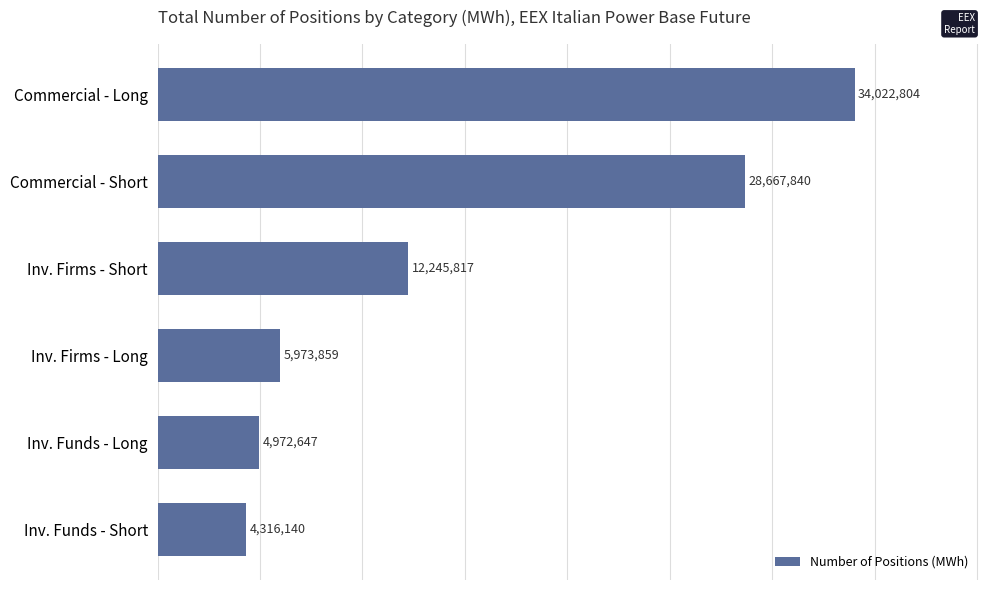

What is the change in value from Inv. Funds - Short to Inv. Firms - Short?

+7929677